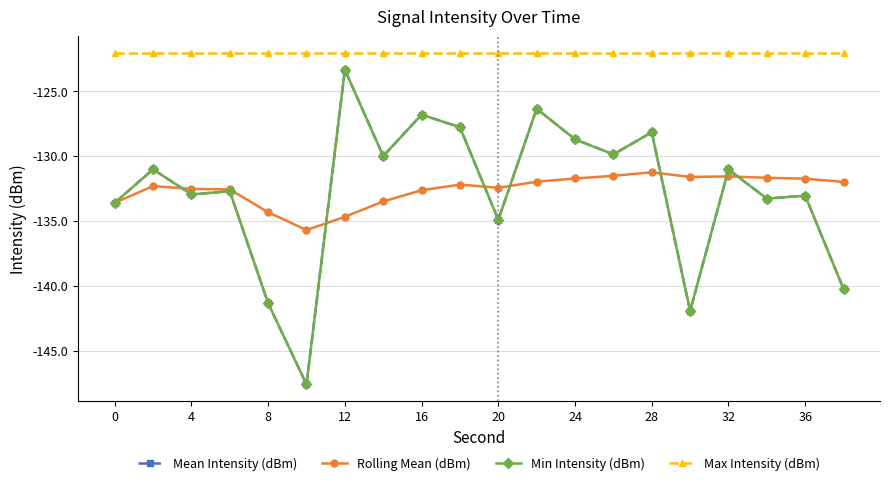

True or false: Min Intensity (dBm) and Max Intensity (dBm) intersect in this chart.

False